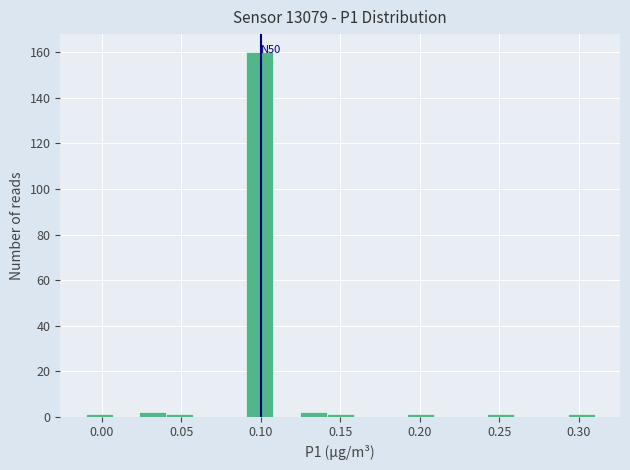

Around what value on the x-axis is the tallest bar? Give the approximate position of its centre, as read against the axis.

0.100